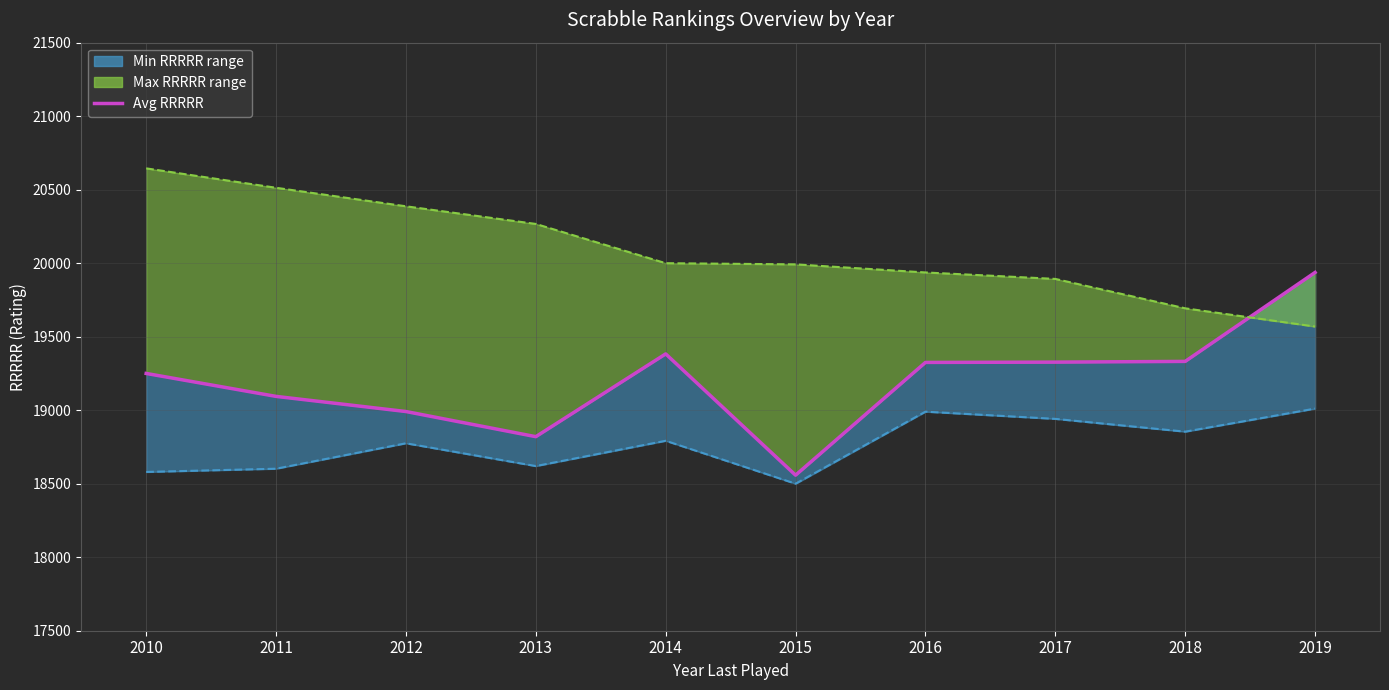

True or false: the data has more than 2 interior local peaks.

False